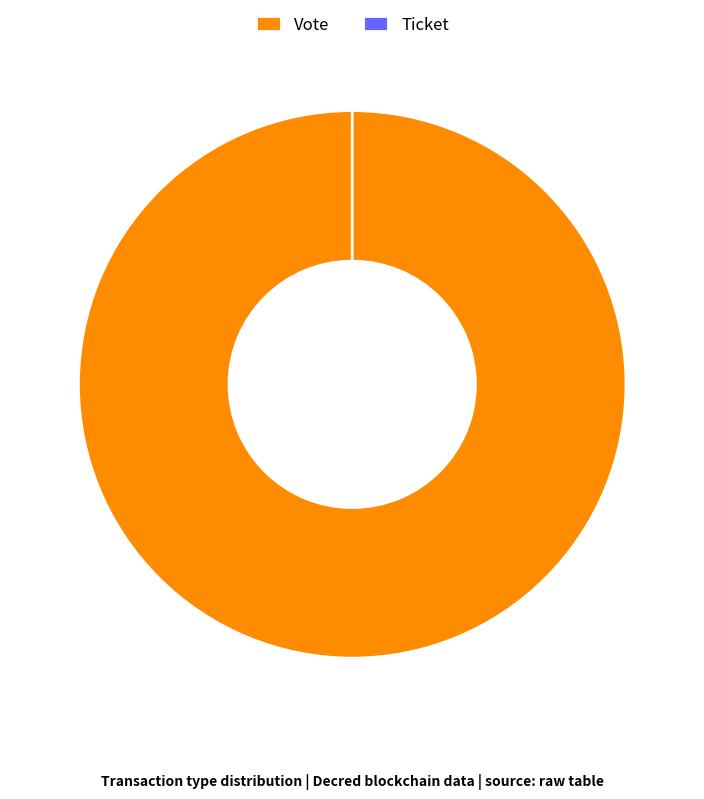

Do Ticket and Vote together represent more than half of the pie?

Yes